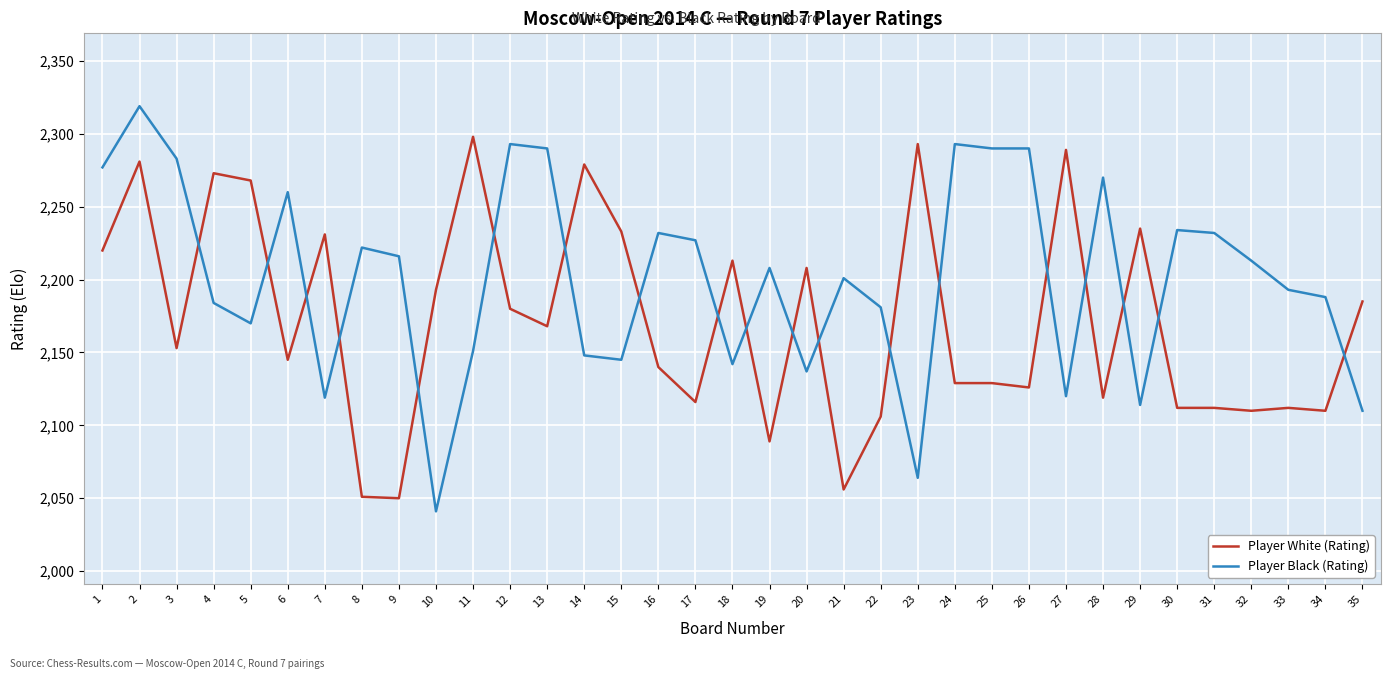

At which label does Player Black (Rating) first exceed 2208?

1